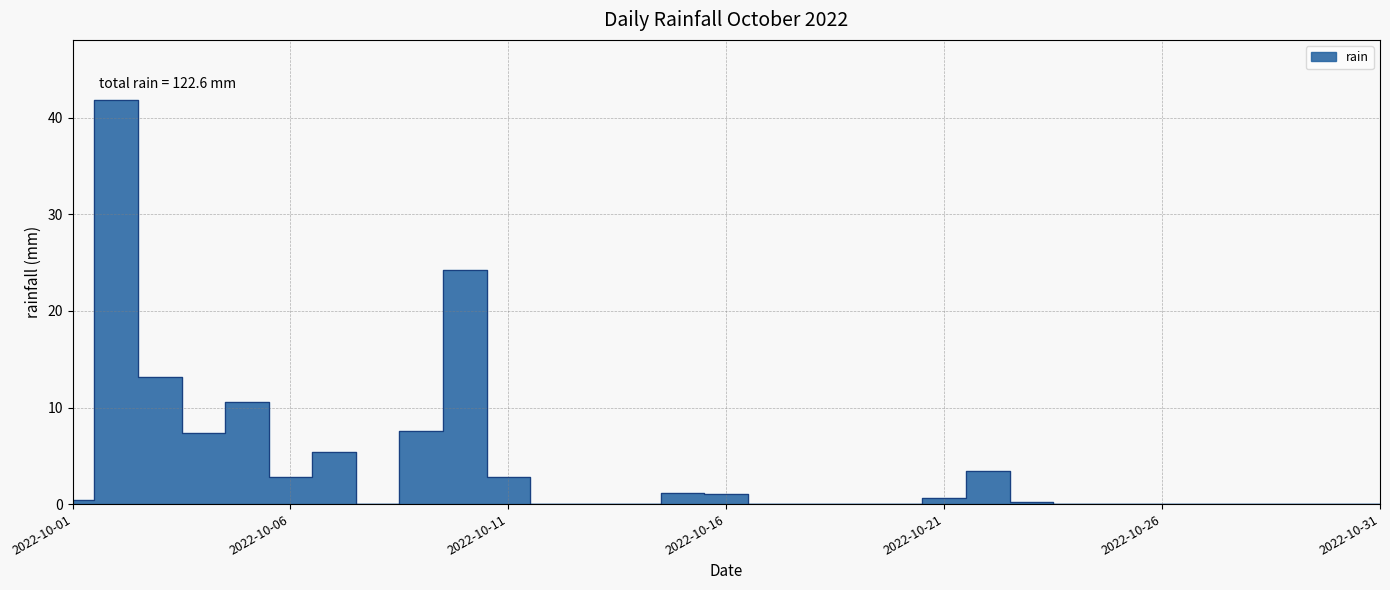

Which label corresponds to the smallest value in the chart?

2022-10-08